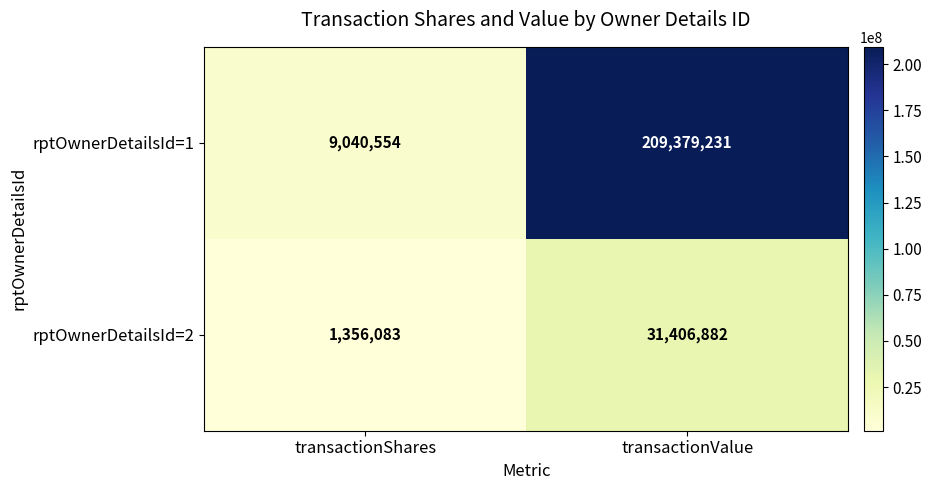

Count the number of data series in this chart.

2